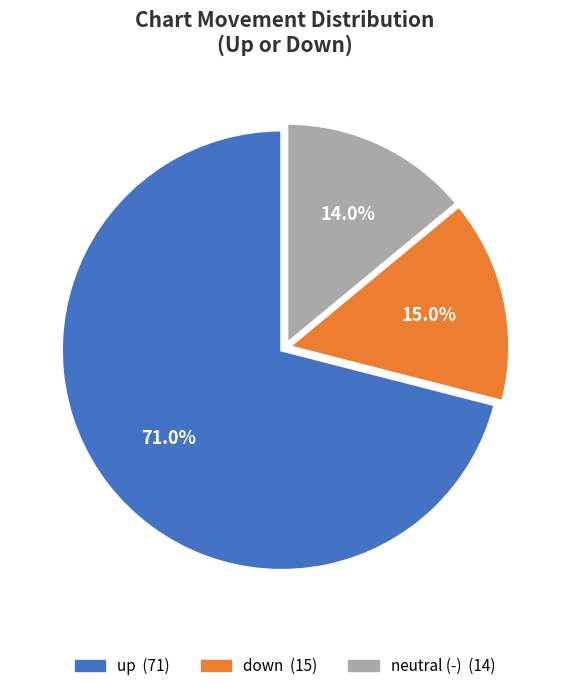

Does any single category account for the majority?

Yes